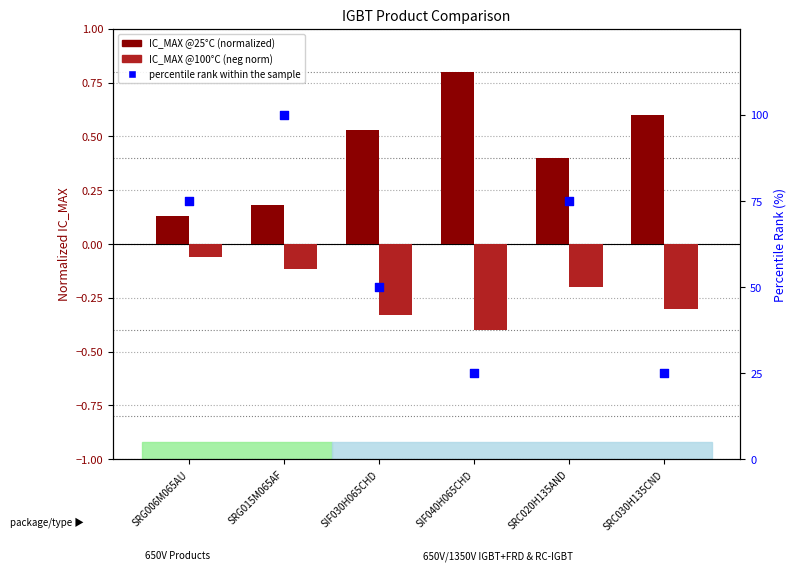

Which series reaches the maximum Y coordinate?

percentile rank within the sample